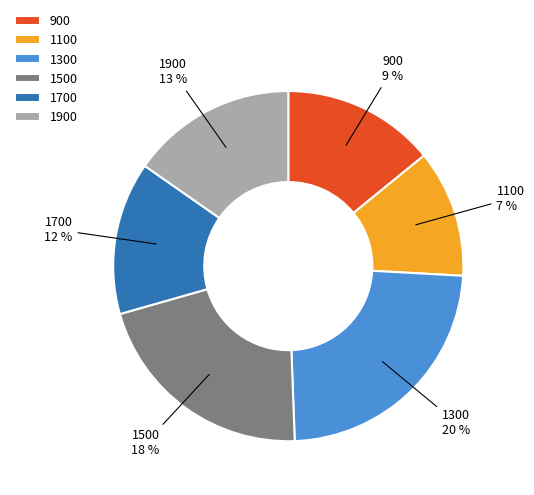

The 1900 slice represents 1% of the pie. True or false?

False